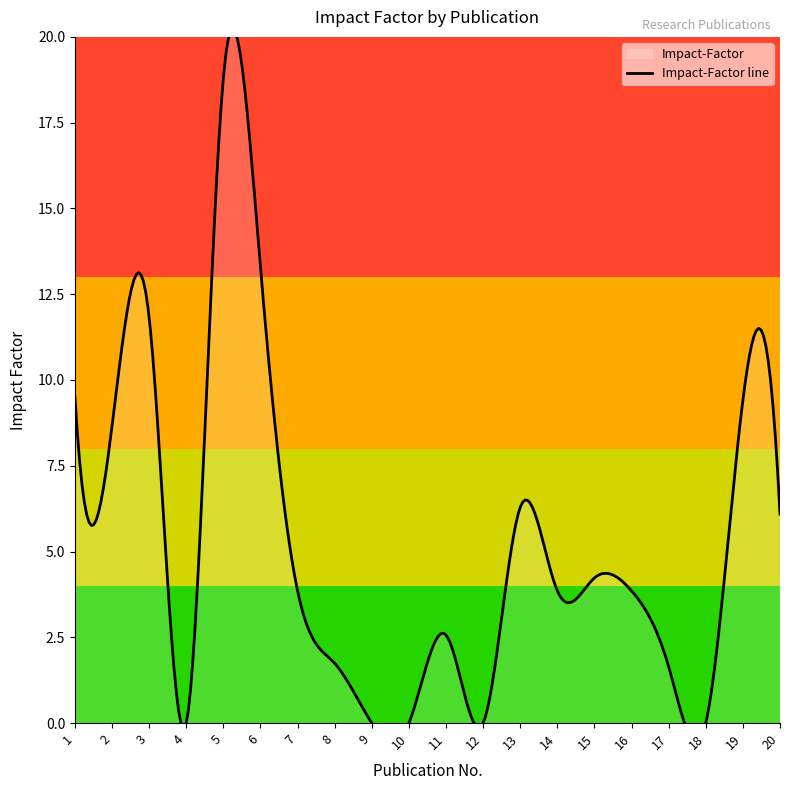

Where is the first local minimum?

2